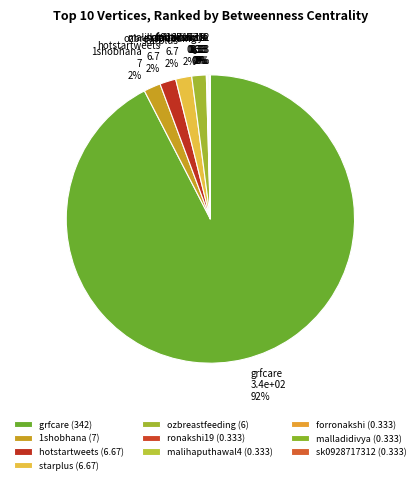

Does any single category account for the majority?

Yes